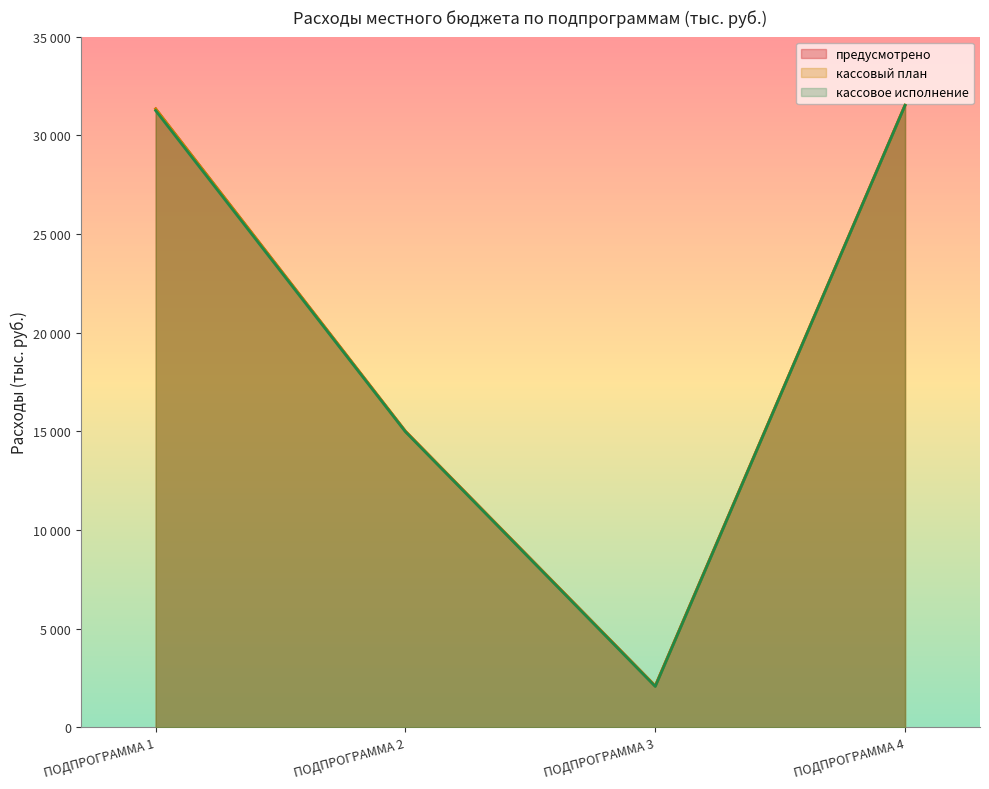

What is the difference between the second highest and second lowest values in the кассовый план series?

16334.7